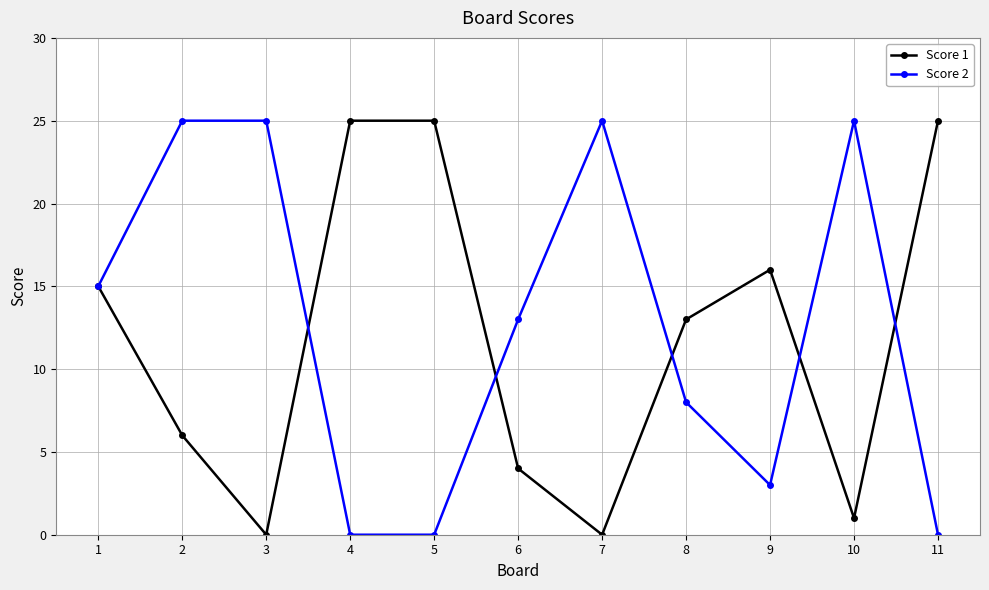

Where is Score 2 nearest to the value 12?

6